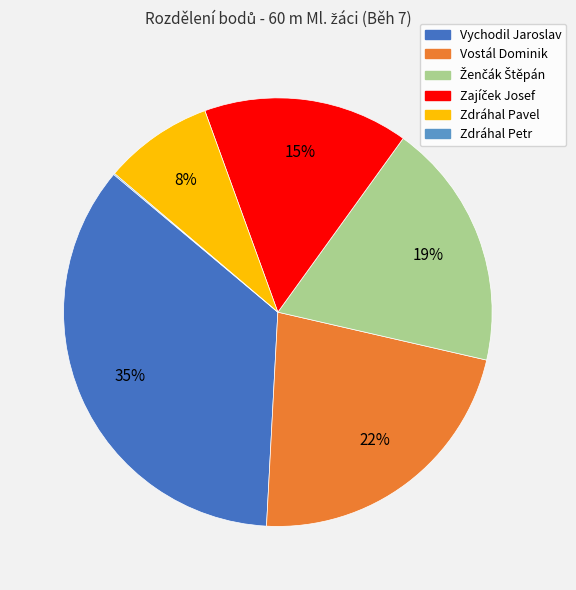

To the nearest percent, what is the difference between the largest and smallest slice percentages?

35%